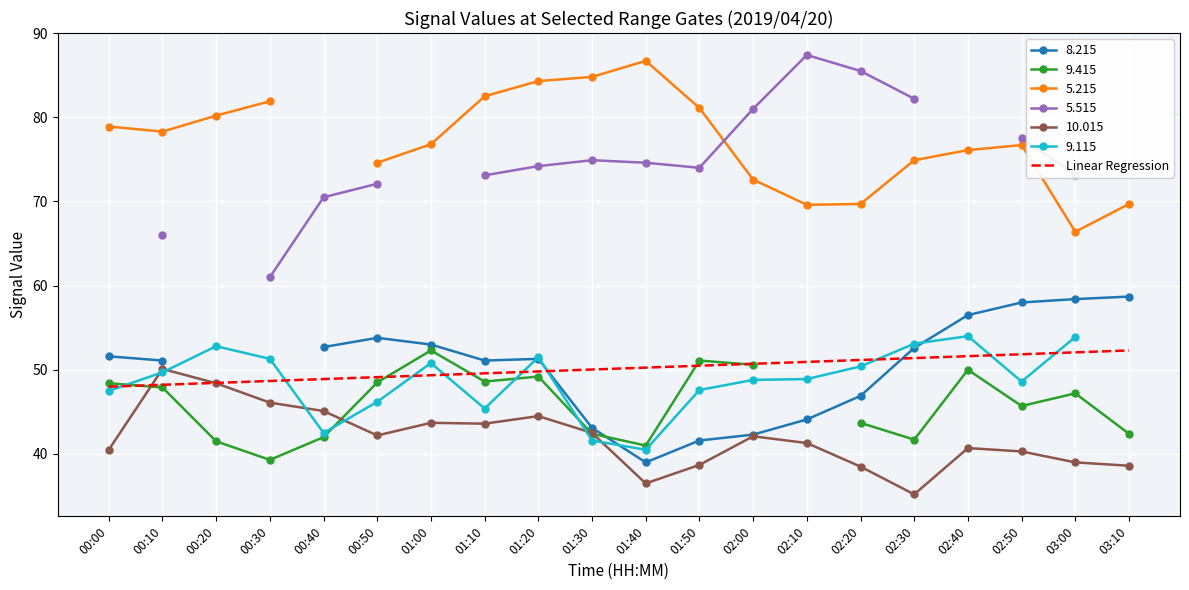

What position from the right is 01:10?

13